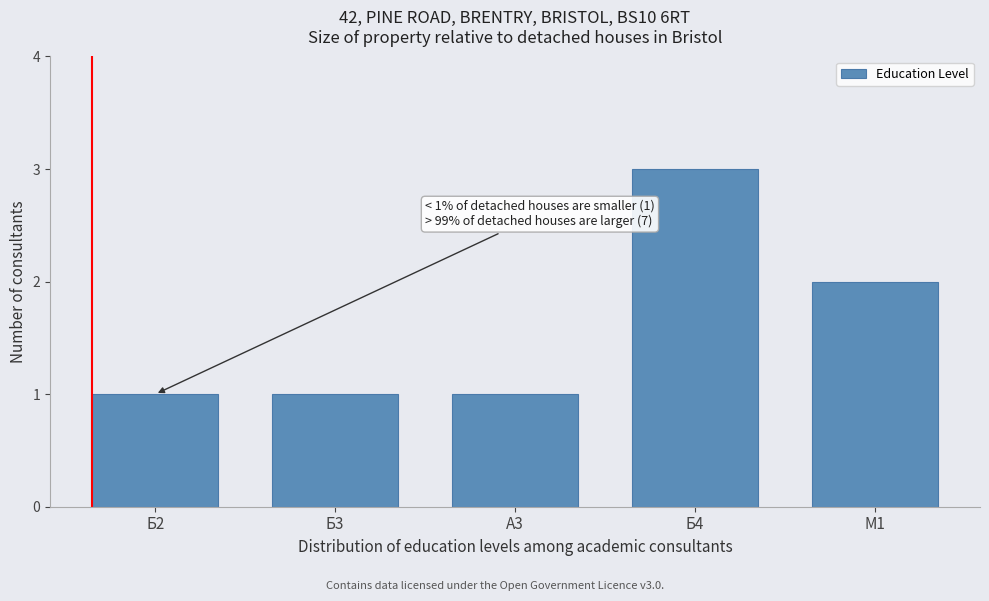

Reading left to right, extract all data points from this chart.

1	1	1	3	2